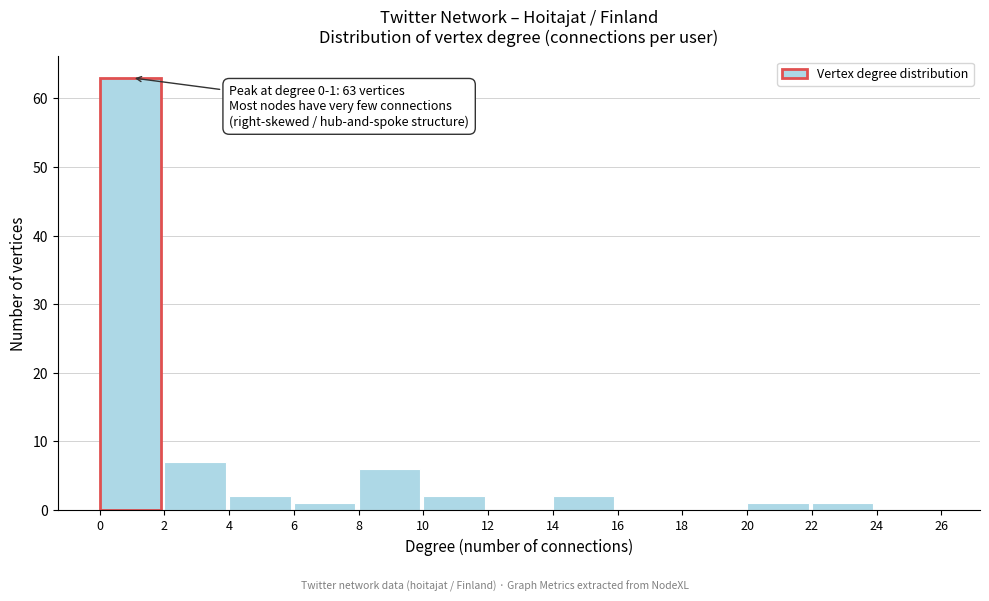

Over which range of the x-axis is the bar tallest?

0 to 2